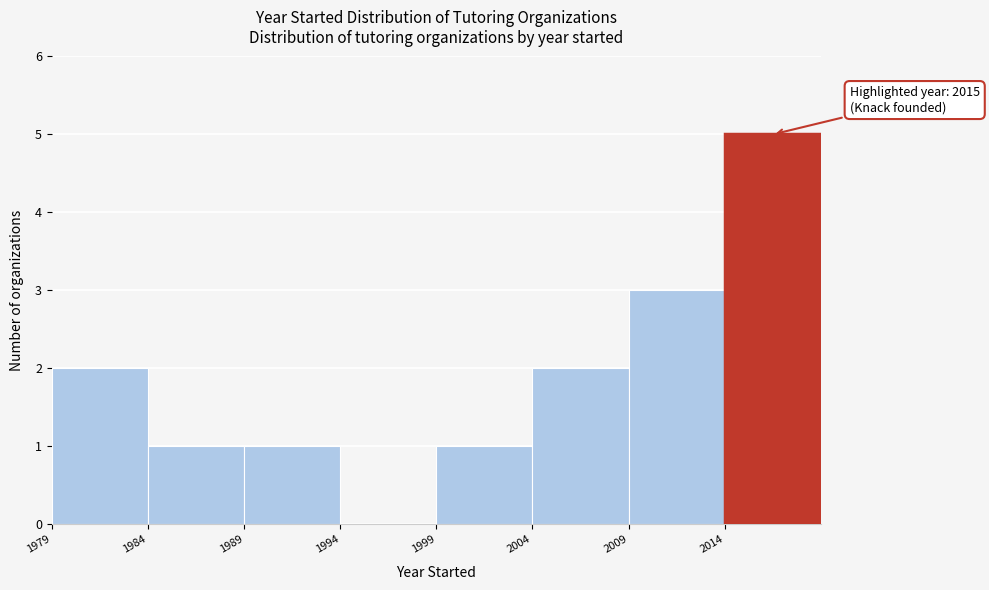

Which range on the x-axis has the tallest bar?

2014 to 2019